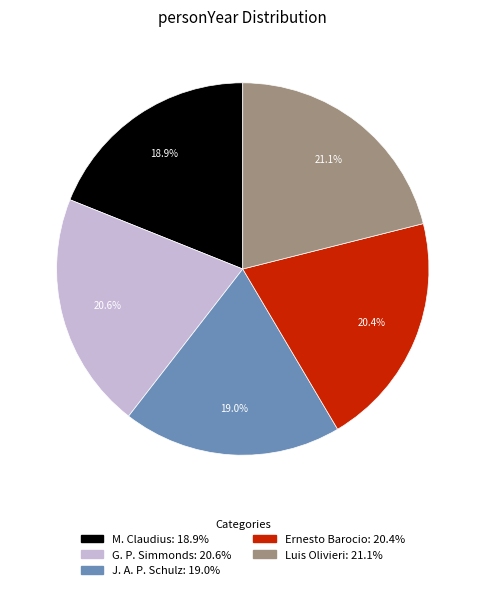

To the nearest percent, what percentage of the pie is Luis Olivieri?

21%